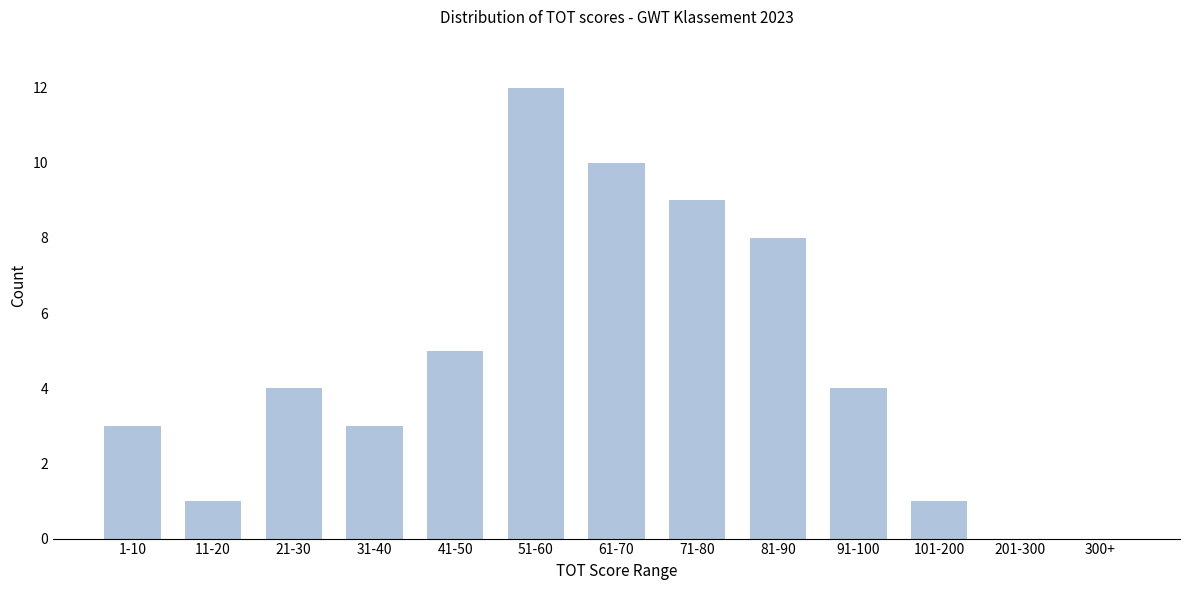

Reading left to right, extract all data points from this chart.

1-10=3	11-20=1	21-30=4	31-40=3	41-50=5	51-60=12	61-70=10	71-80=9	81-90=8	91-100=4	101-200=1	201-300=0	300+=0